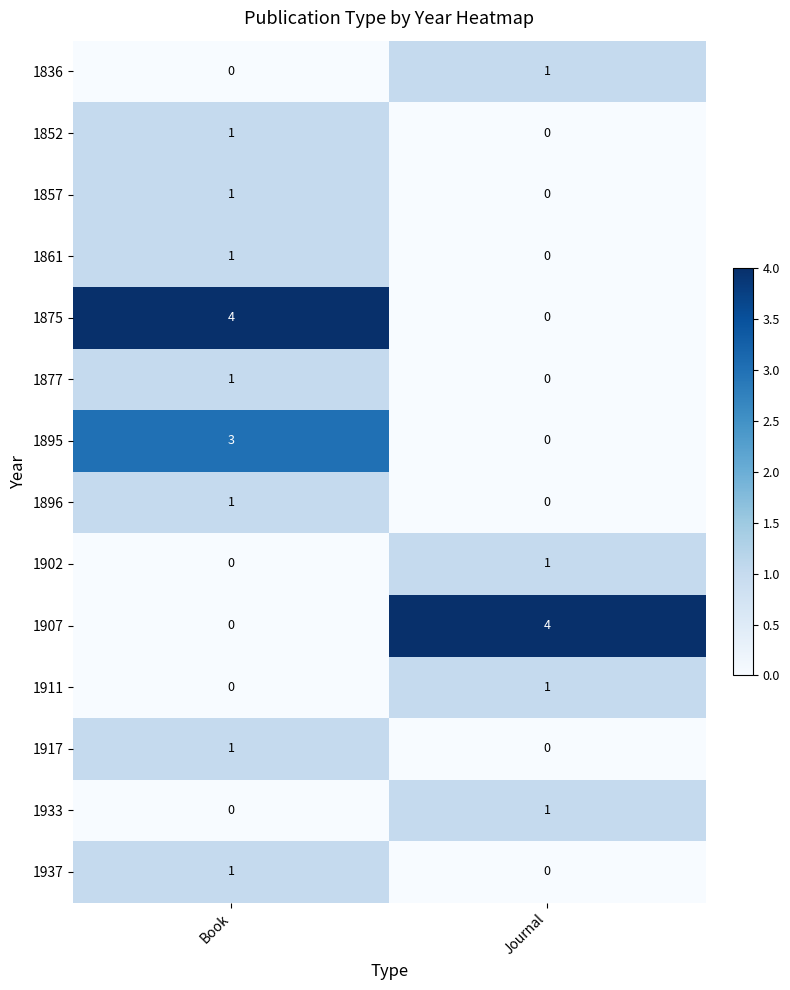

Where is 1937 nearest to the value 0?

Journal